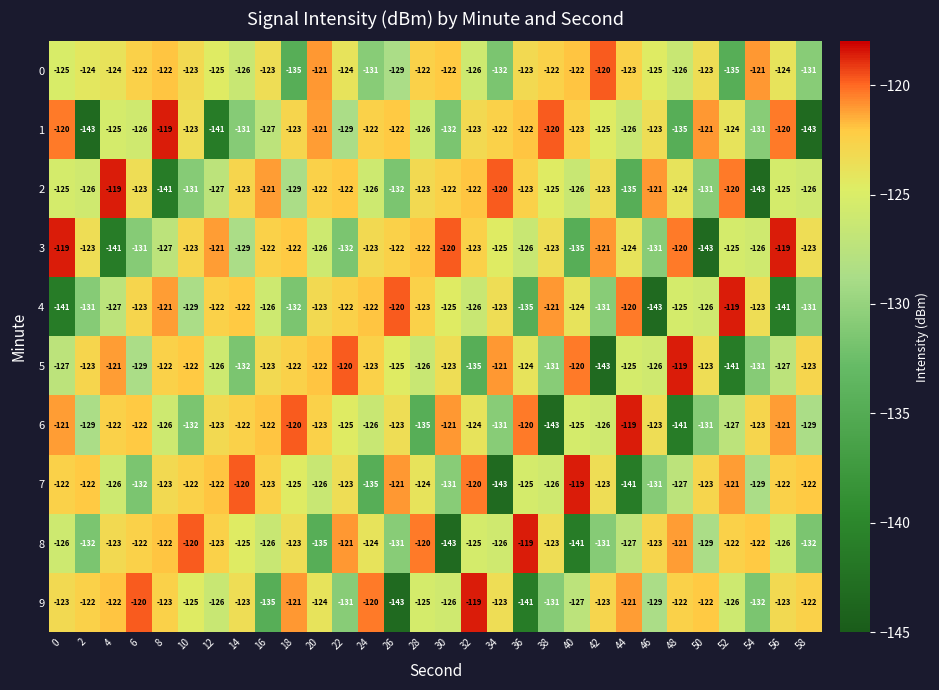

Which series has the largest total across all categories?

0